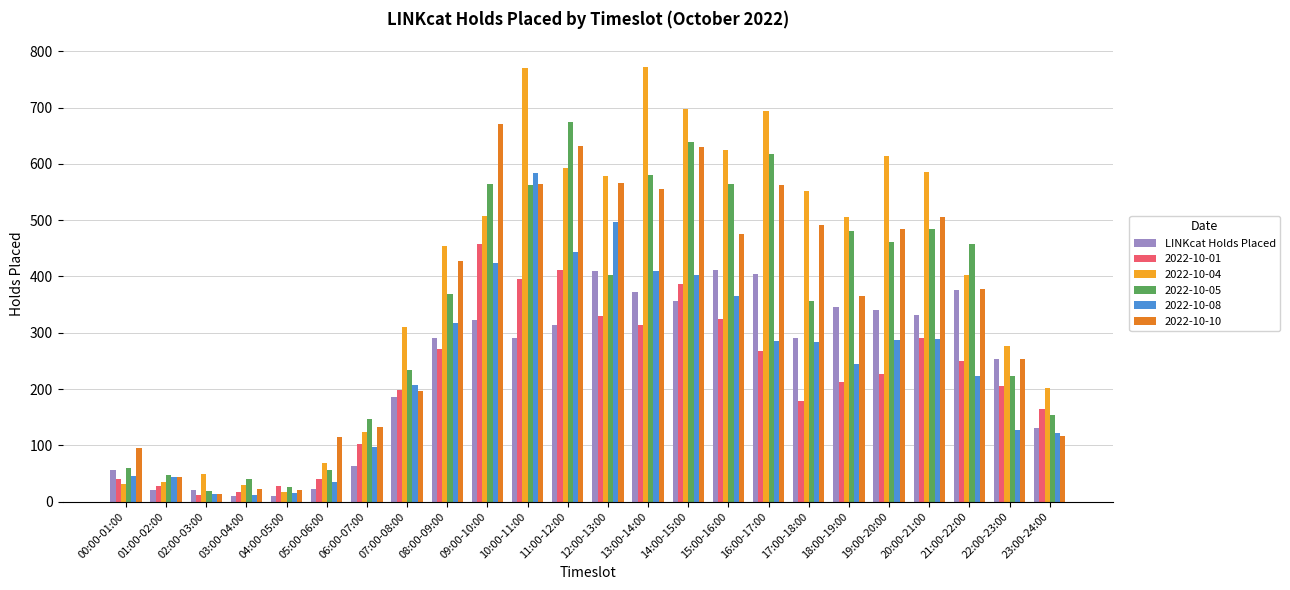

What is the highest value of the 2022-10-01 series?

457